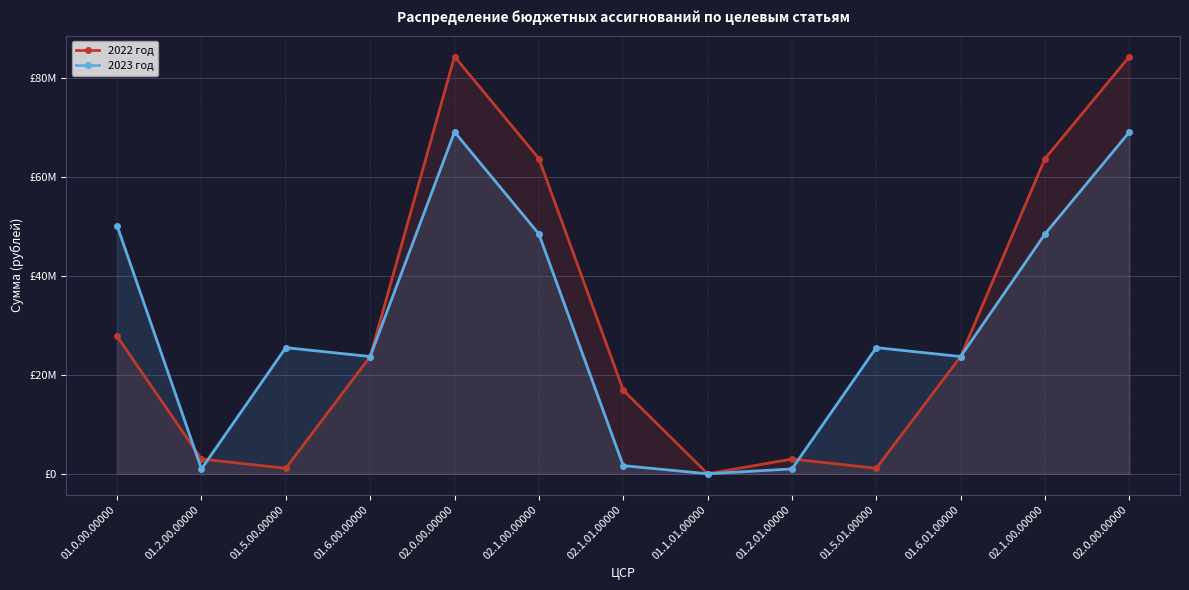

What is the sum of all 2022 год values?

396201079.2